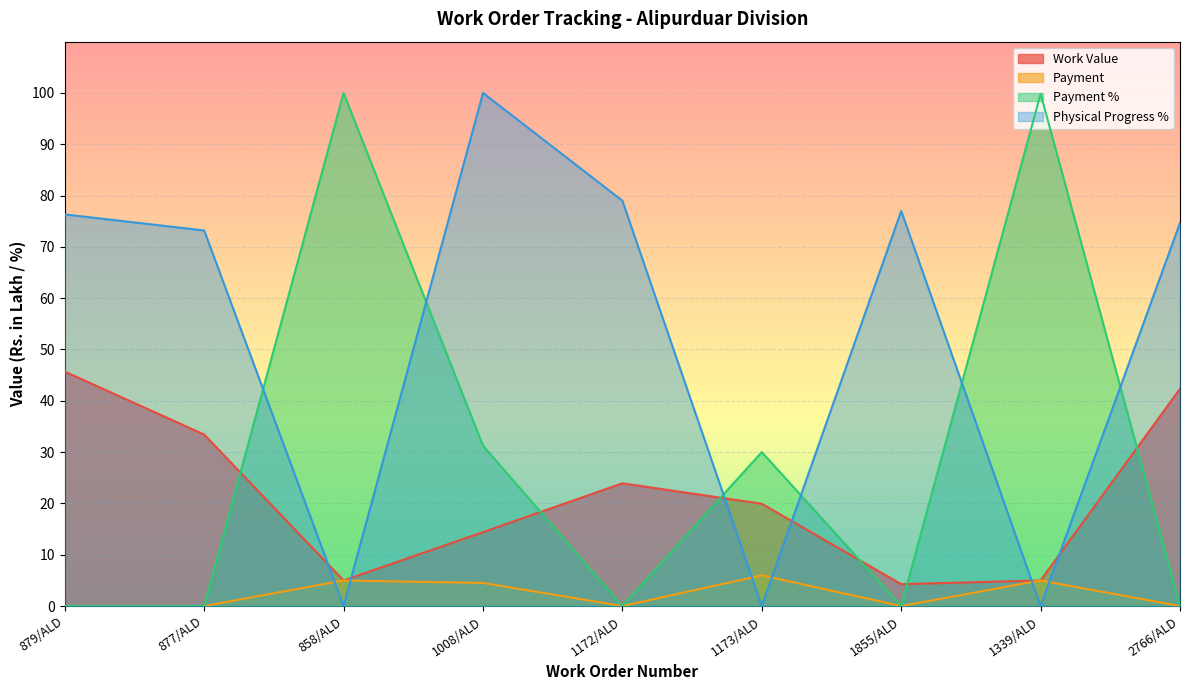

Where is the first local maximum for Work Value?

1172/ALD